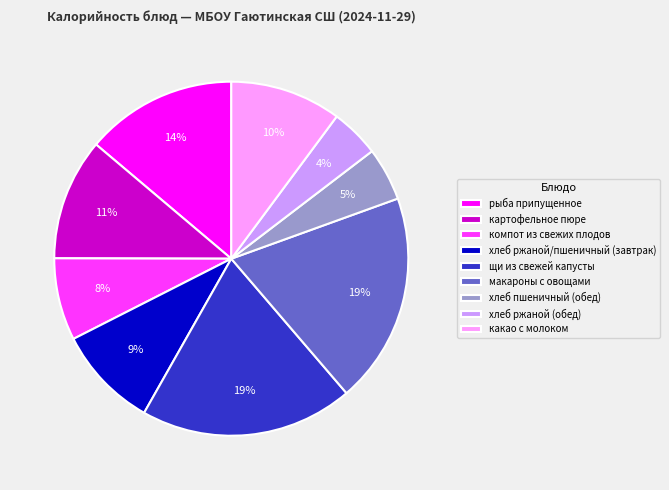

Between хлеб ржаной (обед) and компот из свежих плодов, which is larger?

компот из свежих плодов